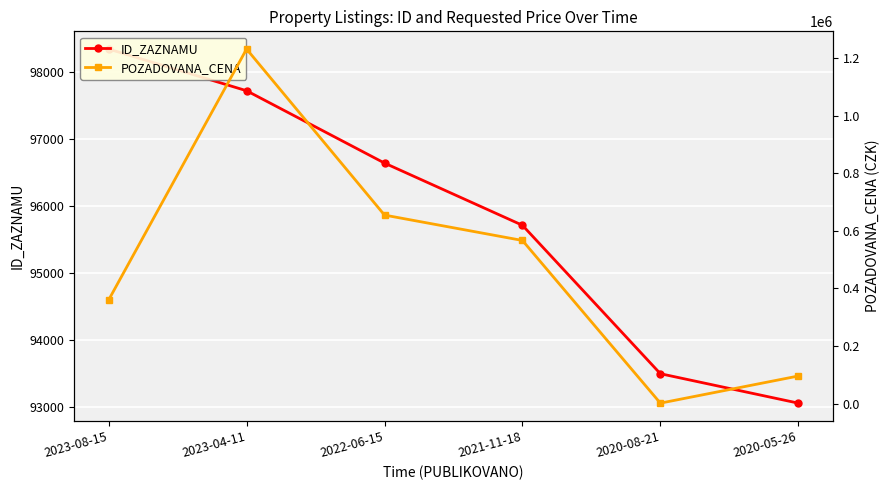

Is this an area chart (filled region under the line)?

No